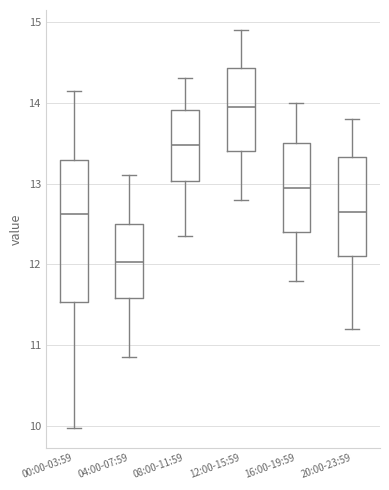

Which box's median line is the highest?

12:00-15:59